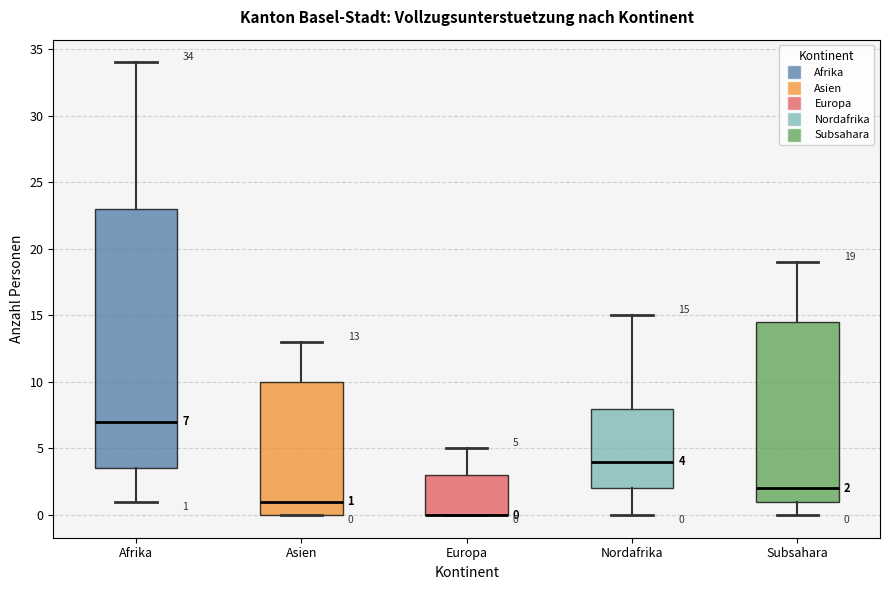

Comparing the boxes themselves (not the whiskers), which one is the tallest?

Afrika